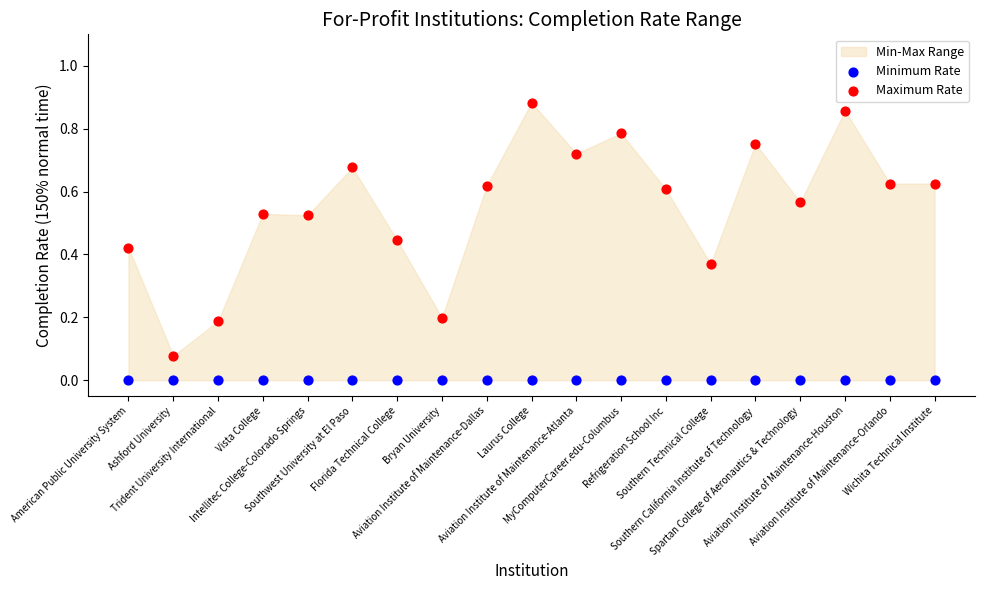

Which series reaches the maximum Y coordinate?

Maximum Rate